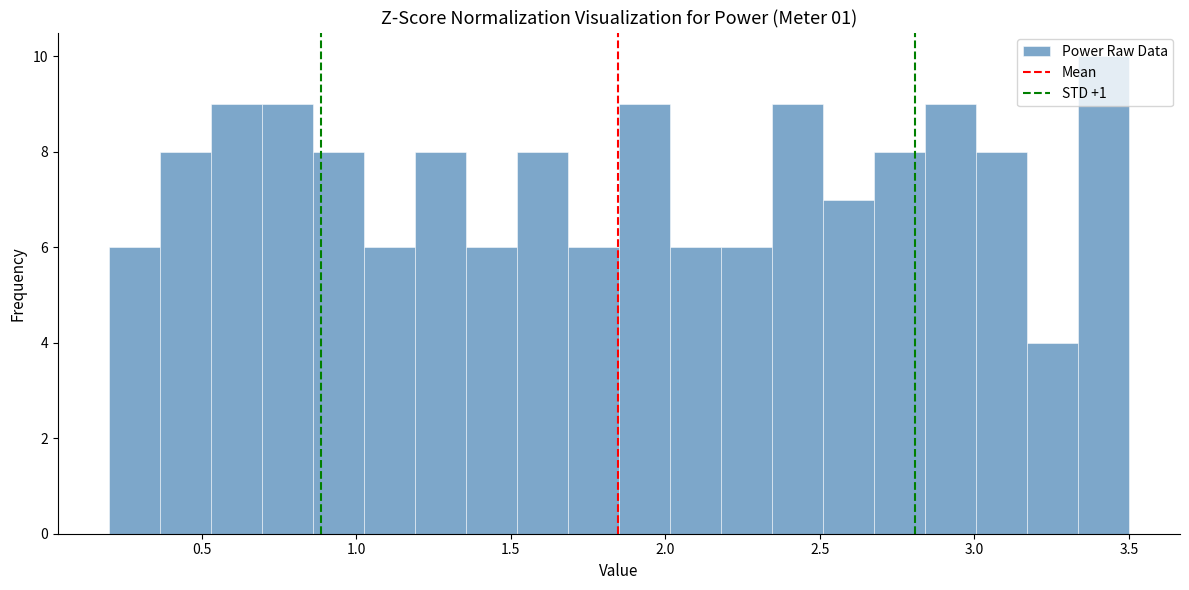

Read against the x-axis, roughly where is the centre of the tallest bar?

3.40